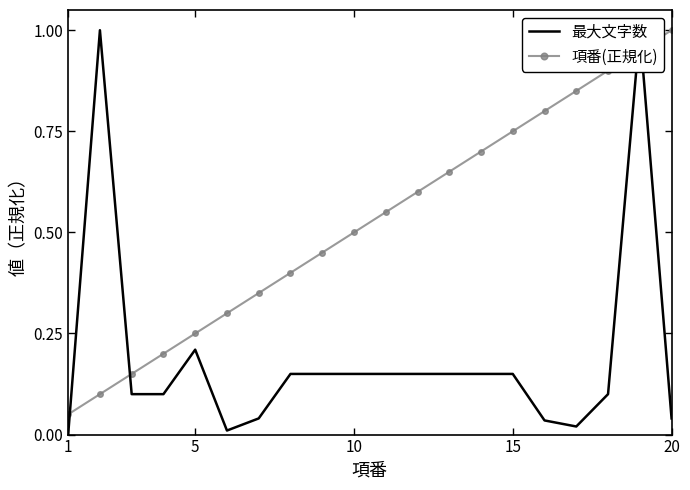

What is the total value across all series at 10?

0.2